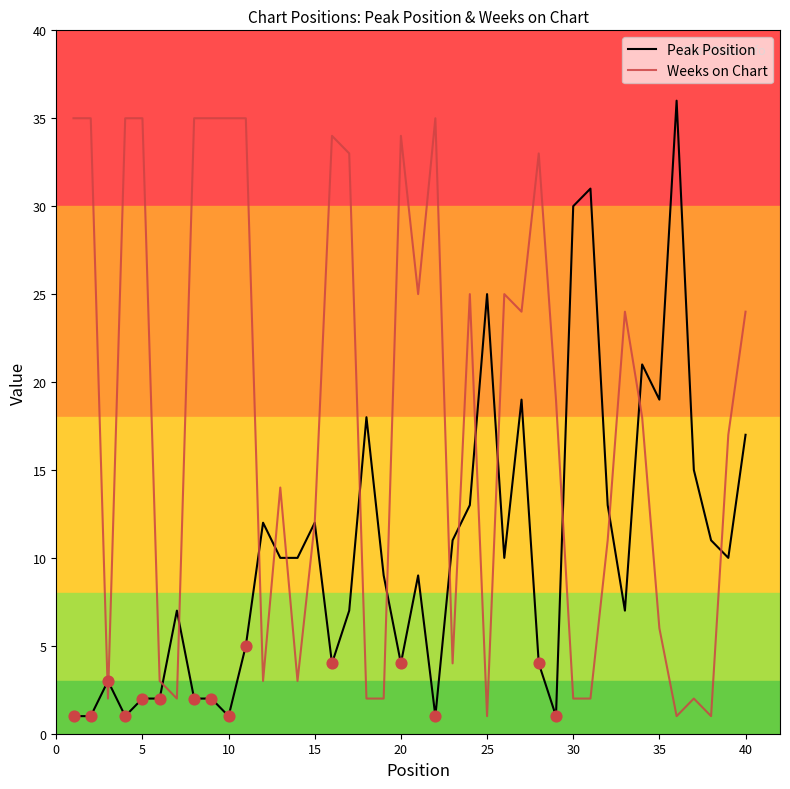

List the series in order of their overall mean, lowest first.

Peak Position, Weeks on Chart